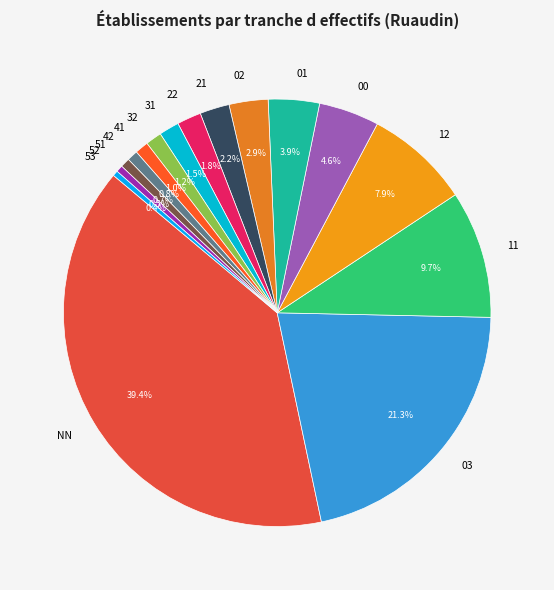

The 42 slice represents 1% of the pie. True or false?

True